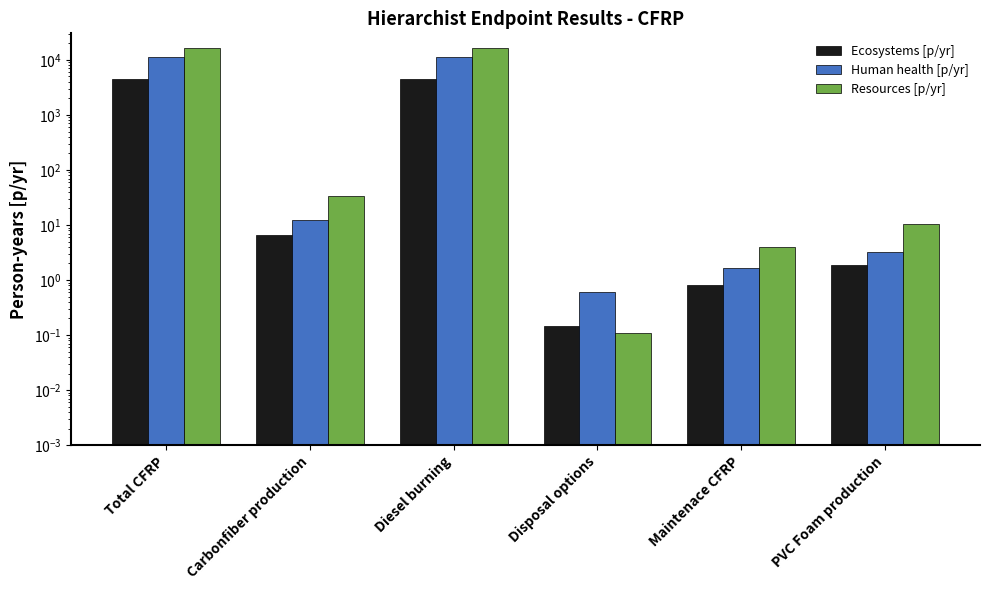

Reading left to right, list all the values displayed in this chart.

Ecosystems [p/yr]: Total CFRP=4480.5	Carbonfiber production=6.6	Diesel burning=4454.2	Disposal options=0.1	Maintenace CFRP=0.8	PVC Foam production=1.8
Human health [p/yr]: Total CFRP=11181.7	Carbonfiber production=12.3	Diesel burning=11132.2	Disposal options=0.6	Maintenace CFRP=1.7	PVC Foam production=3.2
Resources [p/yr]: Total CFRP=16751.8	Carbonfiber production=33.9	Diesel burning=16626.6	Disposal options=0.1	Maintenace CFRP=4.0	PVC Foam production=10.4